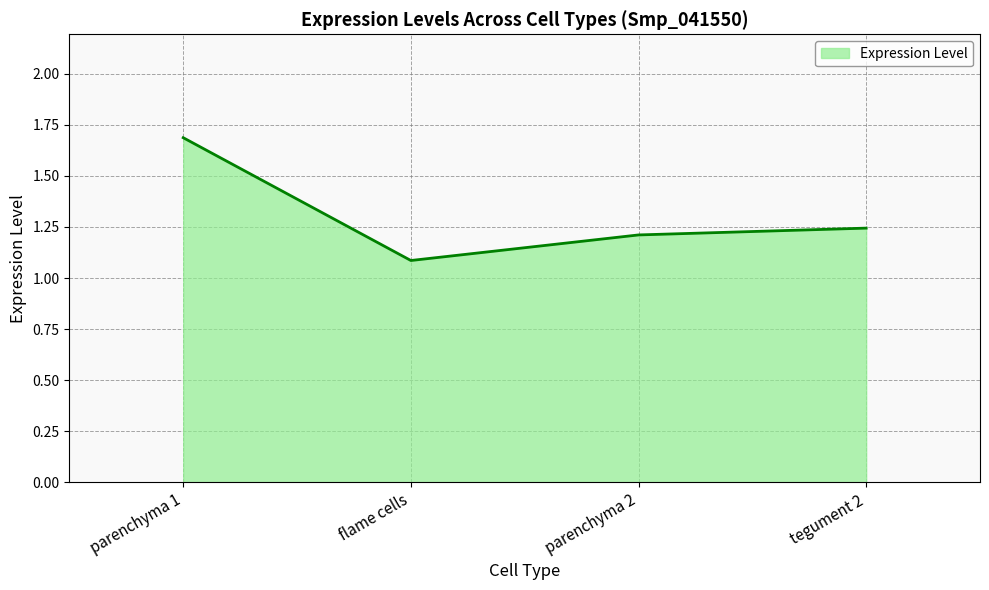

What position from the left is tegument 2?

4